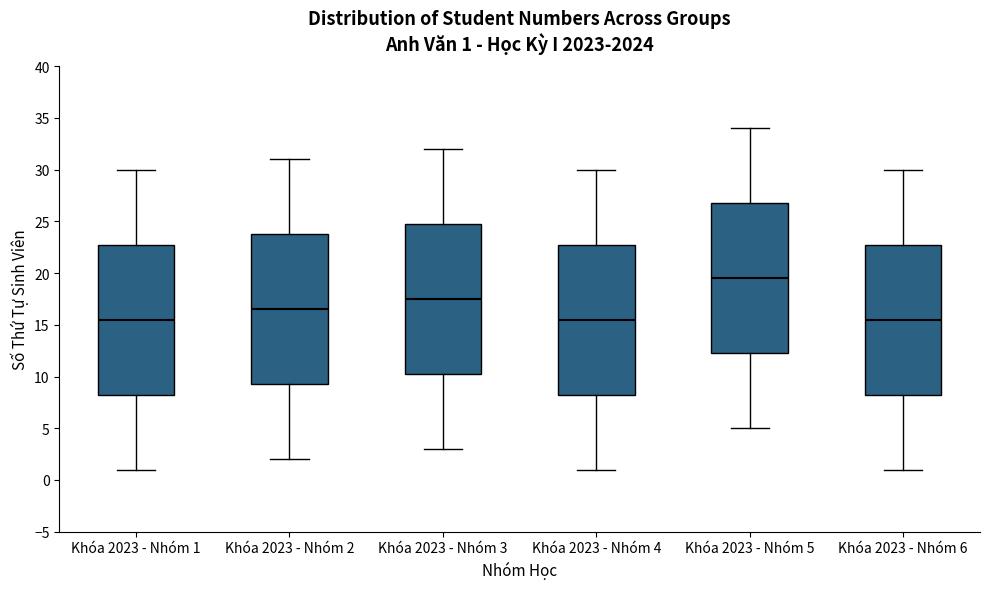

Which box has the highest median line?

Khóa 2023 - Nhóm 5